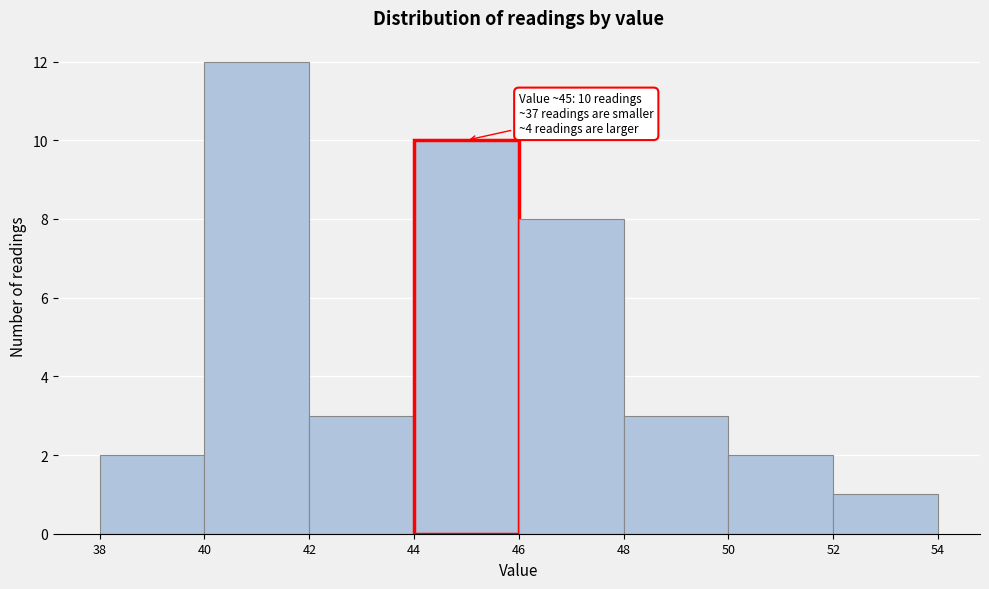

Which range on the x-axis has the tallest bar?

40 to 42